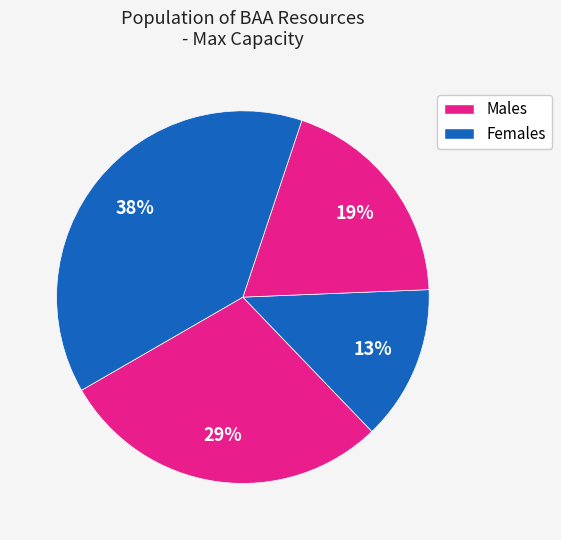

To the nearest percent, what is the average slice percentage?

25%